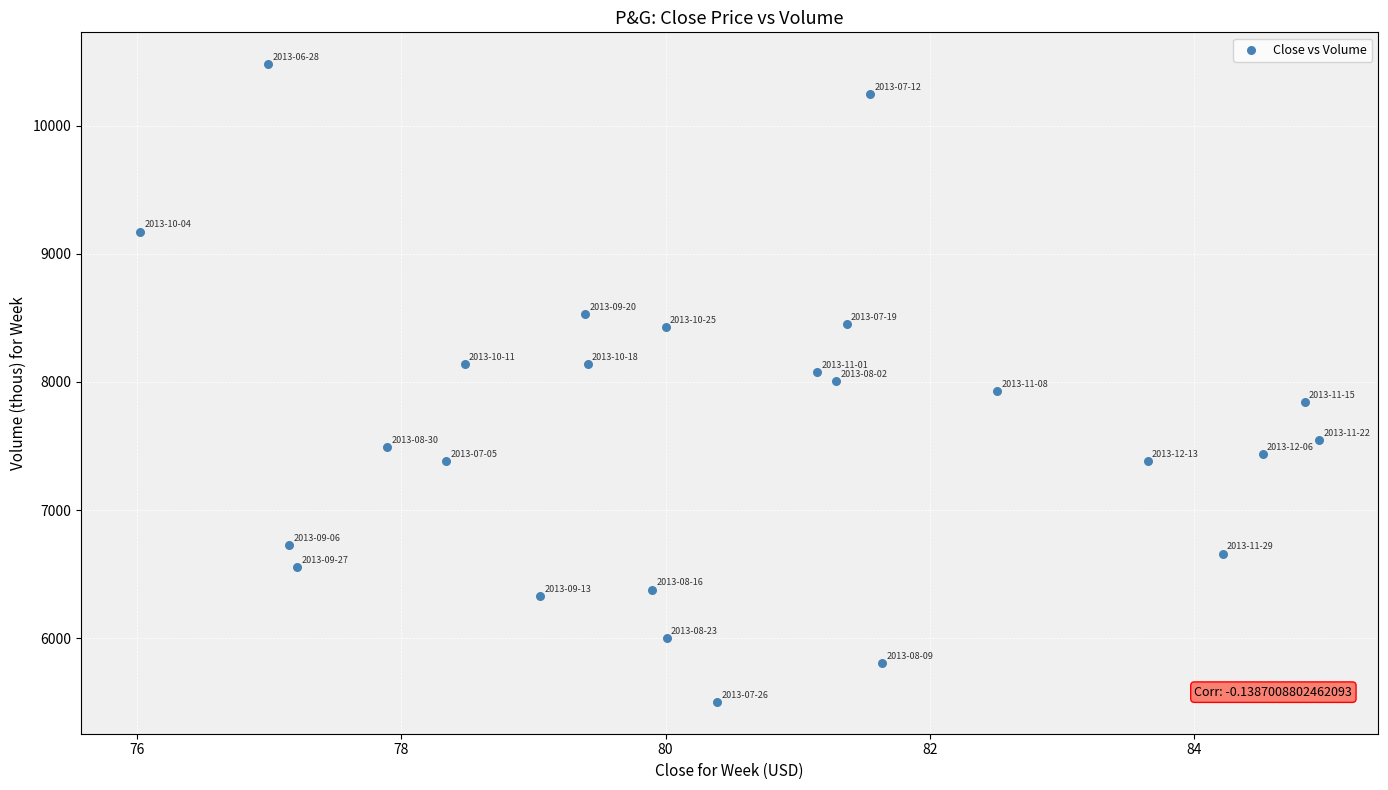

What is the range of X values (max minus min)?

8.9